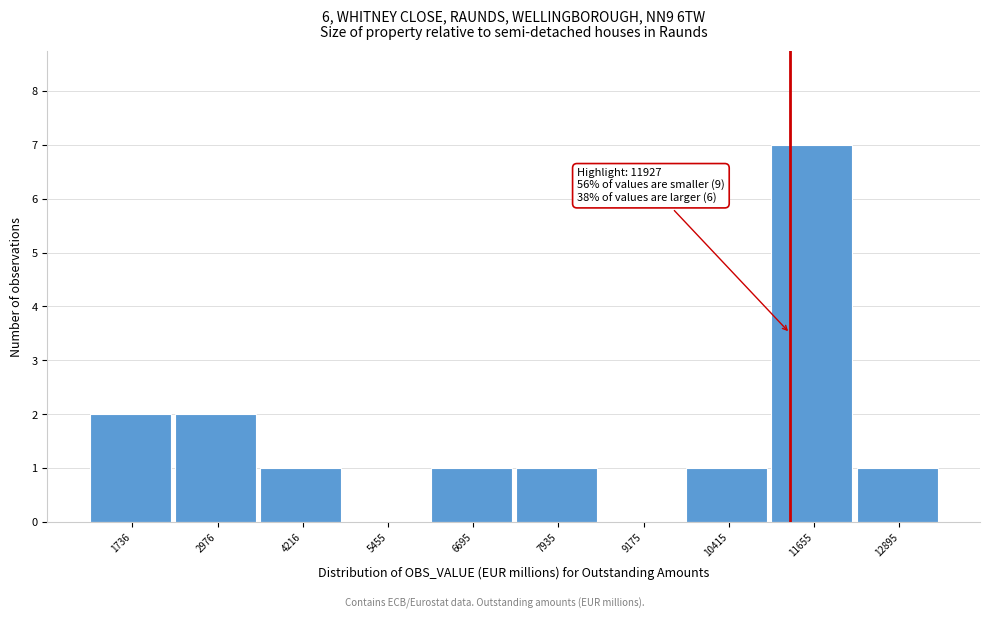

Reading right to left, what are all the values shown in this chart?

12895=1	11655=7	10415=1	9175=0	7935=1	6695=1	5455=0	4216=1	2976=2	1736=2